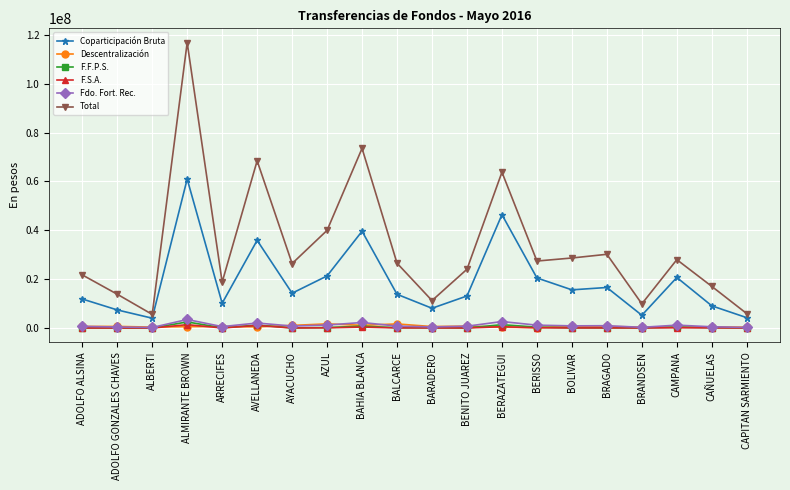

What are all the series names shown in the legend?

Coparticipación Bruta, Descentralización, F.F.P.S., F.S.A., Fdo. Fort. Rec., Total